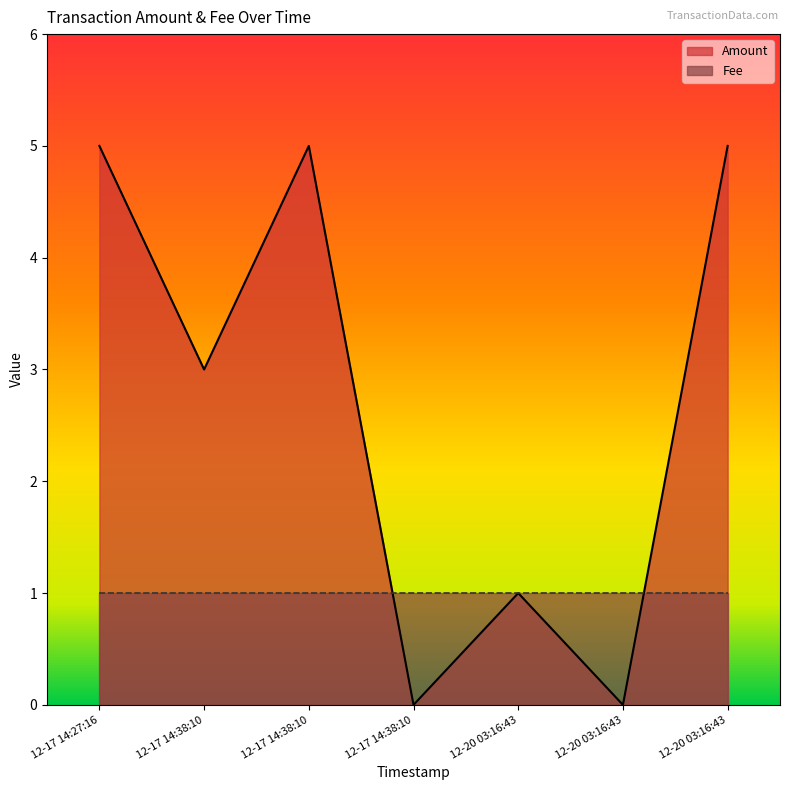

The value at 12-17 14:38:10 is 8. True or false?

False